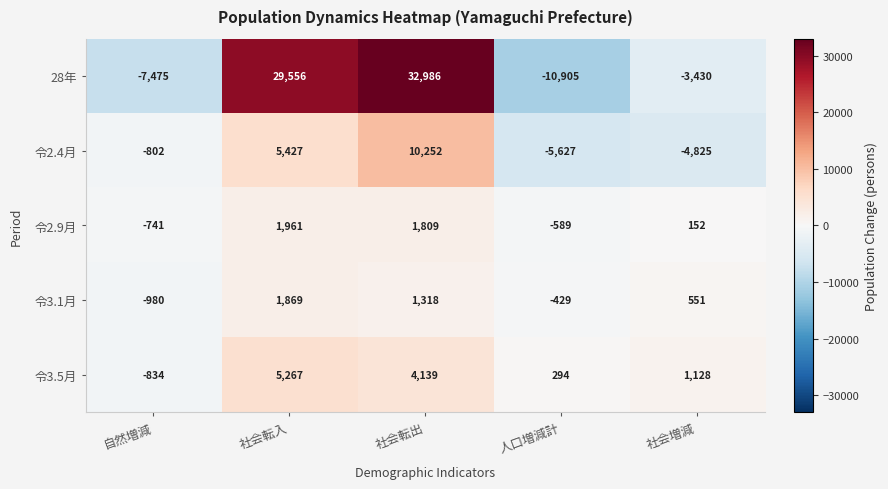

What is the spread (max minus min) of values at 社会増減?

5953